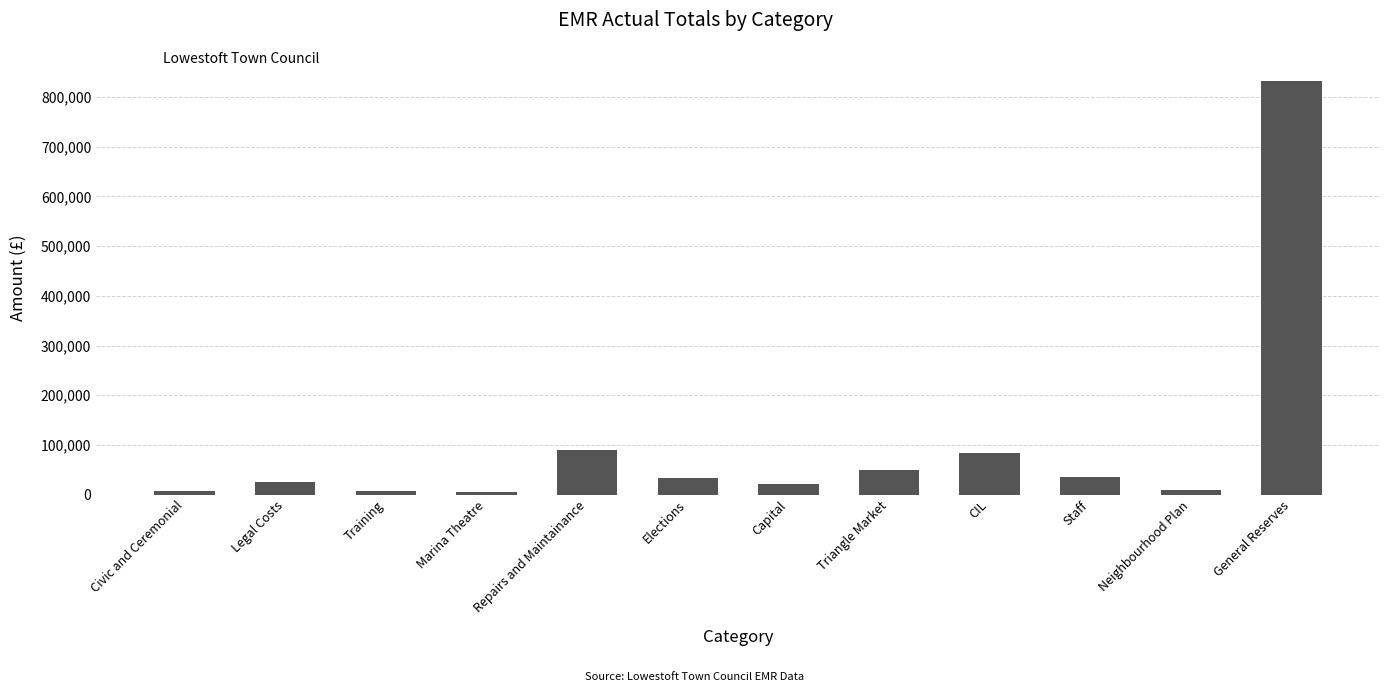

Are the bars horizontal?

No